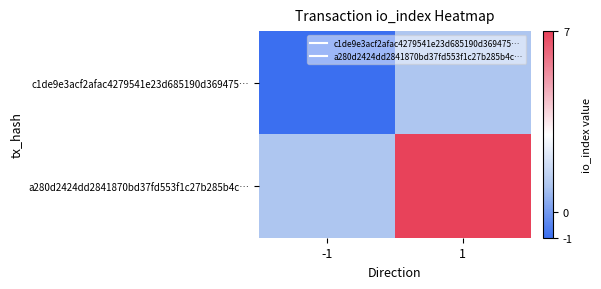

Reading left to right, list all the values displayed in this chart.

c1de9e3acf2afac4279541e23d685190d369475…: -1=-1	1=1
a280d2424dd2841870bd37fd553f1c27b285b4c…: -1=1	1=7